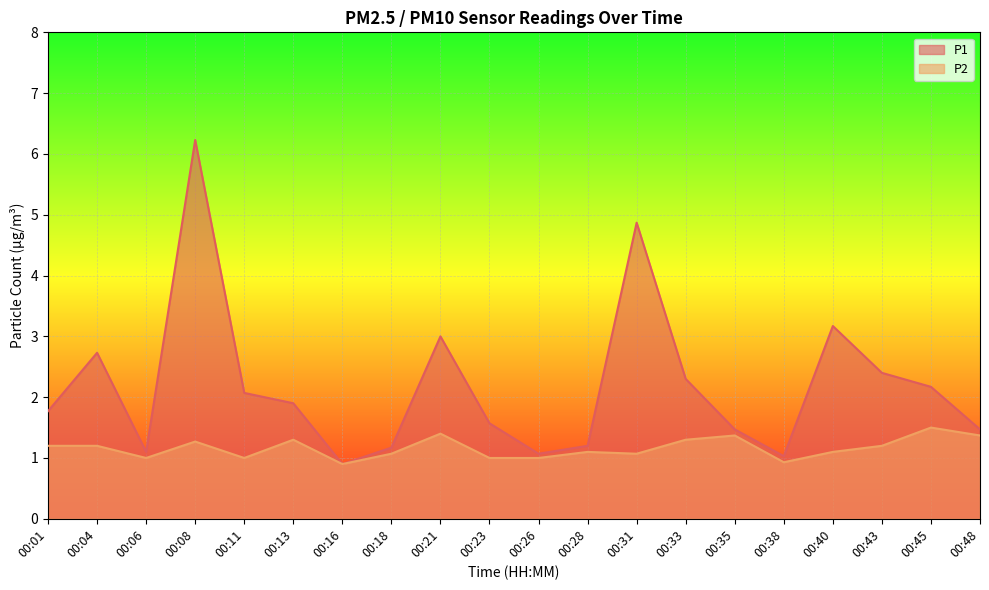

The value of P1 at 00:26 is 1.1. True or false?

True